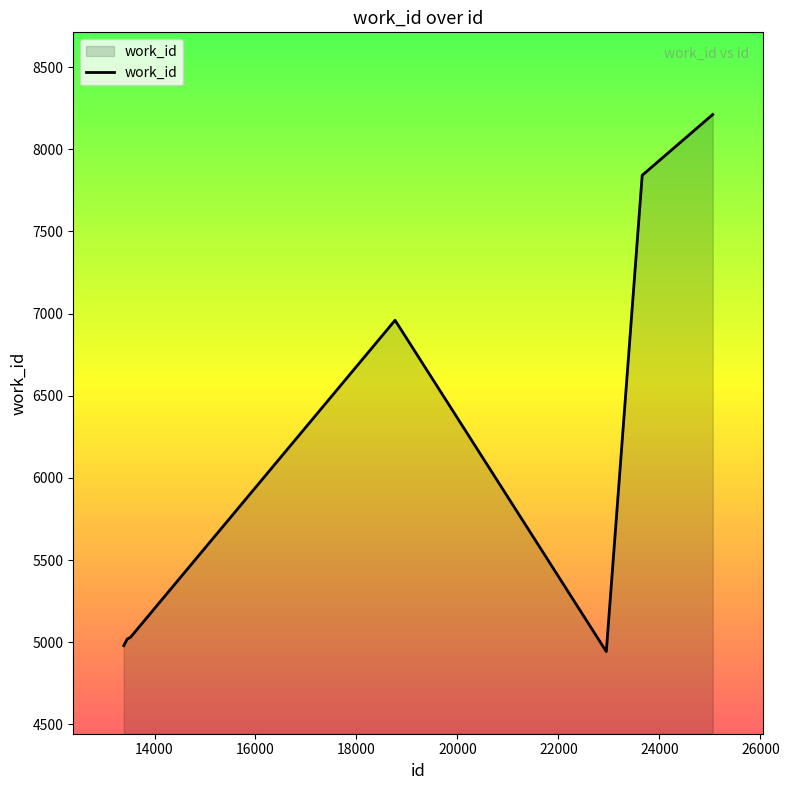

What is the maximum value shown in the chart?

8211